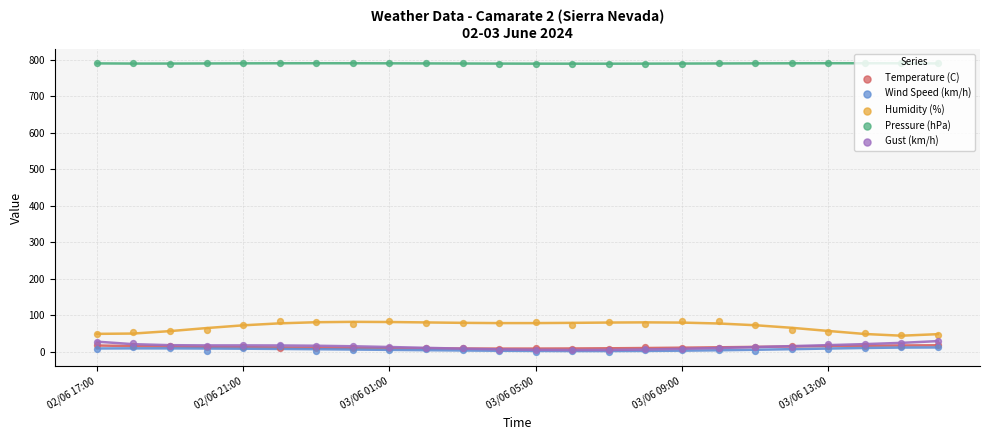

Is the value of Pressure (hPa) at 16 greater than the value of Humidity (%) at 19?

Yes